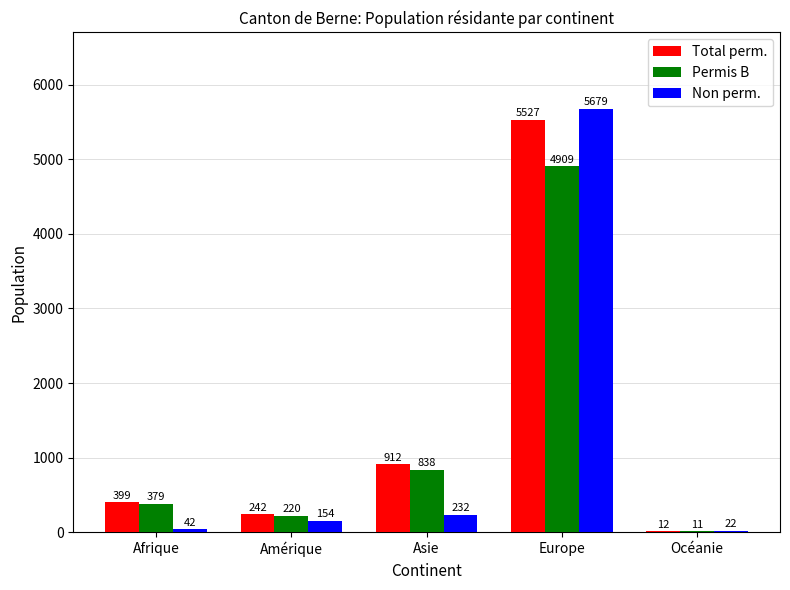

Between Europe and Océanie, which series saw the biggest shift?

Non perm.